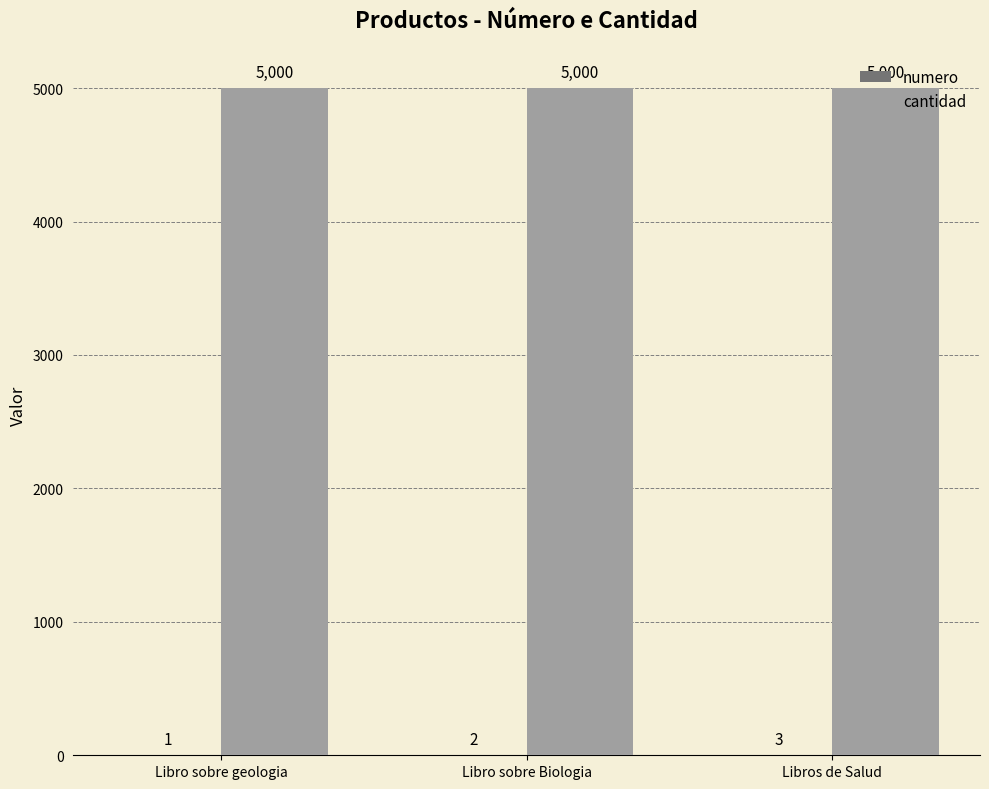

What is the sum of the cantidad values at Libro sobre Biologia and Libros de Salud?

10000